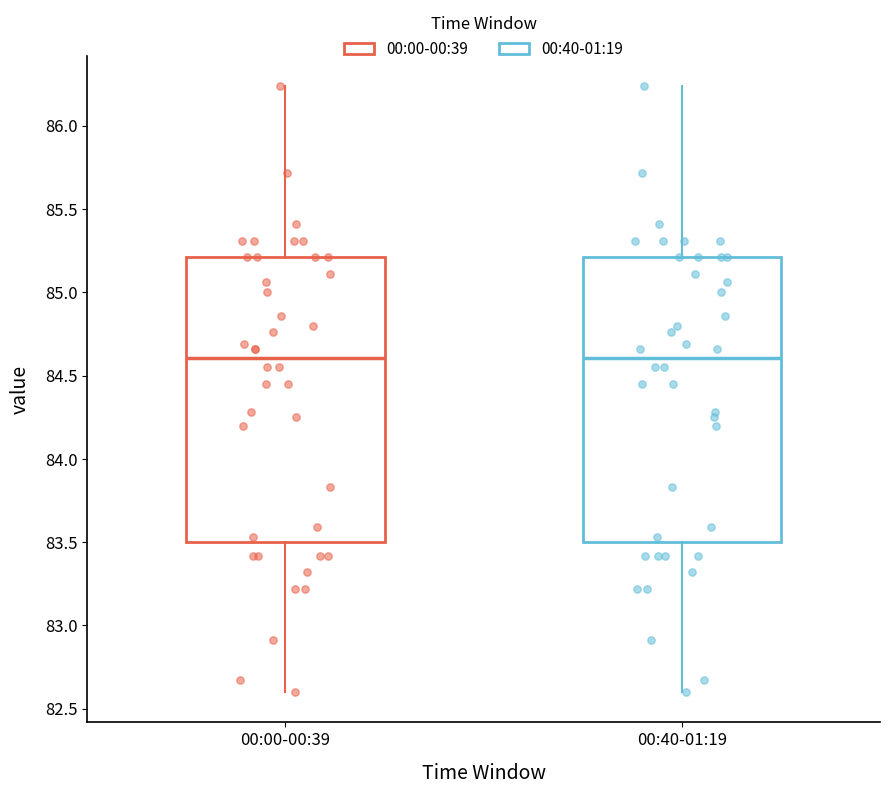

Reading left to right, read every box against the y-axis: the position of its median line, the range the box covers, and the ends of its whiskers. The values are not printed on the chart, so give them approximately, as read against the axis.

00:00-00:39: median 84.60, box 83.50 to 85.20, whiskers 82.60 to 86.25
00:40-01:19: median 84.60, box 83.50 to 85.20, whiskers 82.60 to 86.25